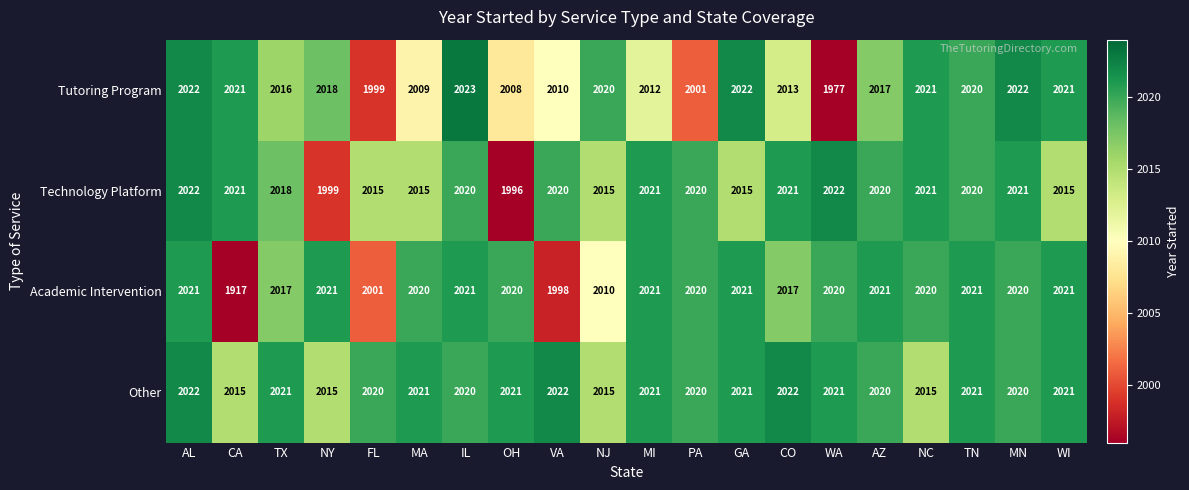

Which series has the largest range (max minus min)?

Academic Intervention